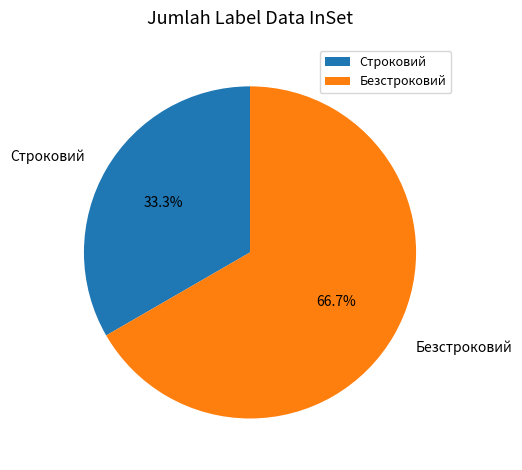

Is there any slice that represents more than half of the pie?

Yes